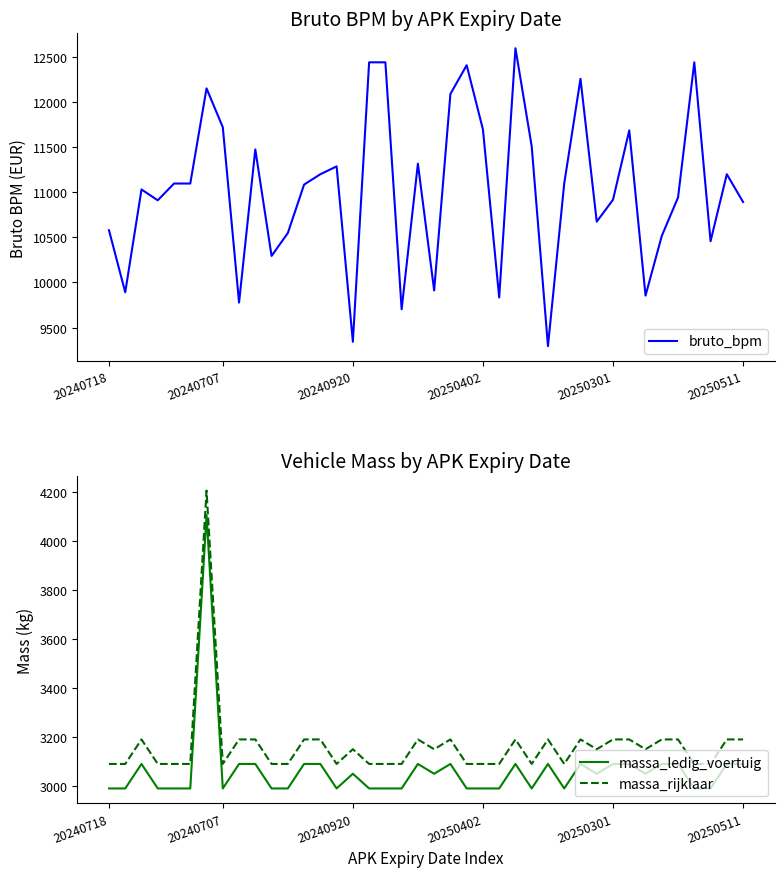

What is the value of the massa_ledig_voertuig point at the 28th from the left?

3090